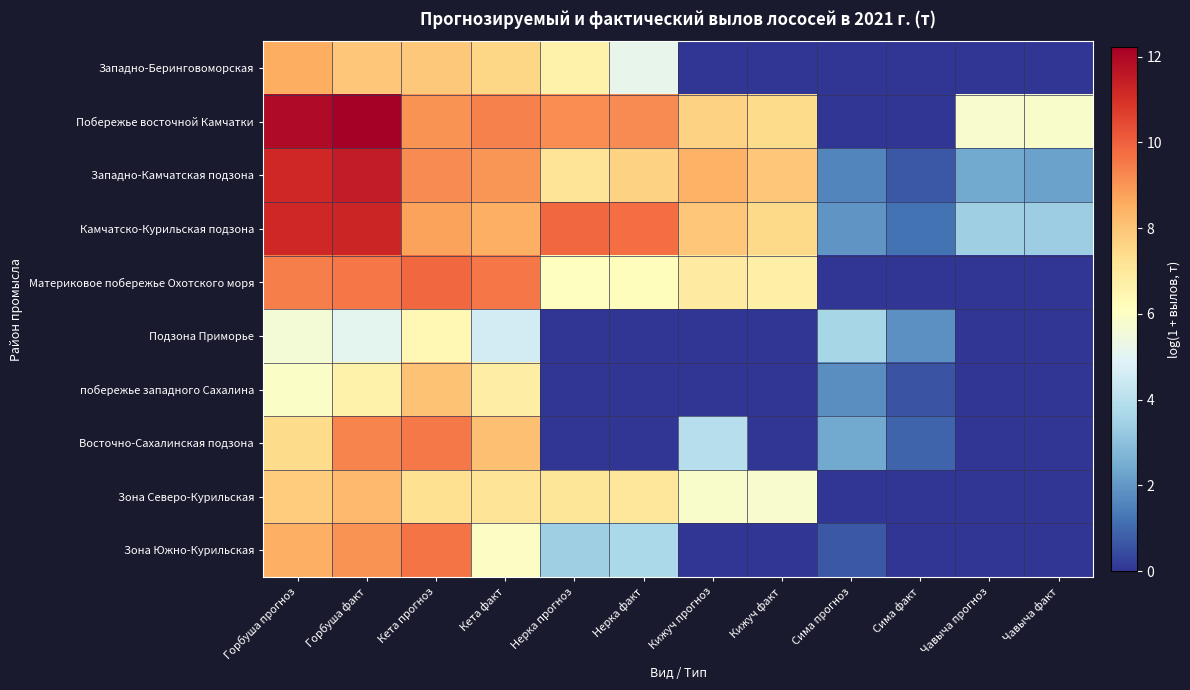

Which series has the largest total across all categories?

Побережье восточной Камчатки